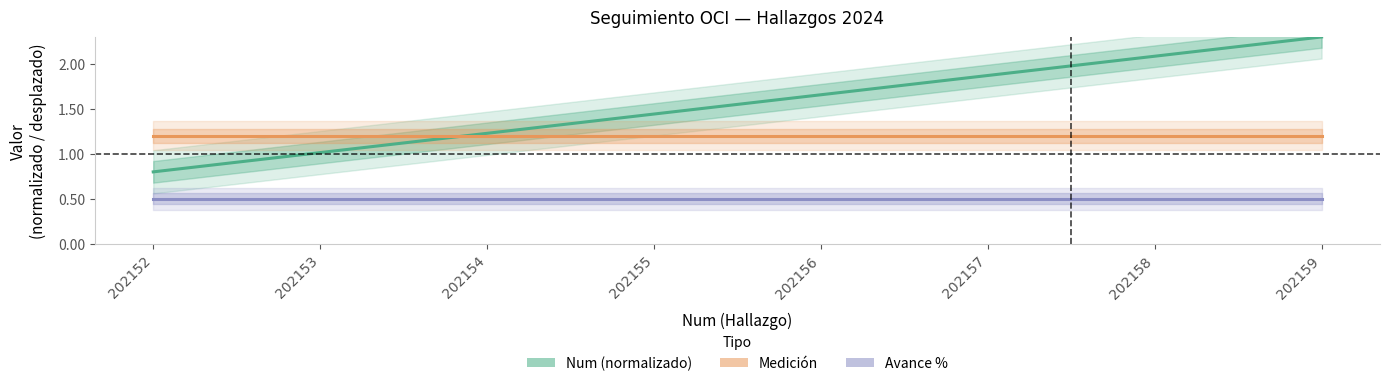

How many lines are shown in the chart?

3